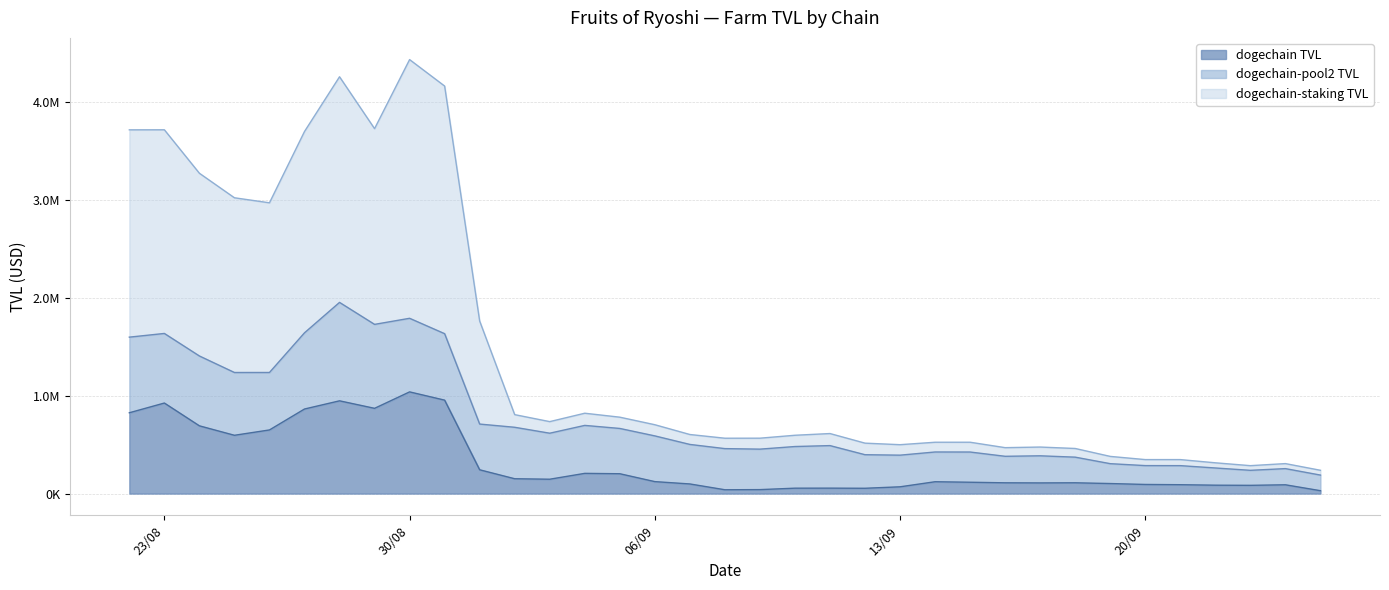

True or false: dogechain TVL and dogechain-staking TVL intersect in this chart.

False